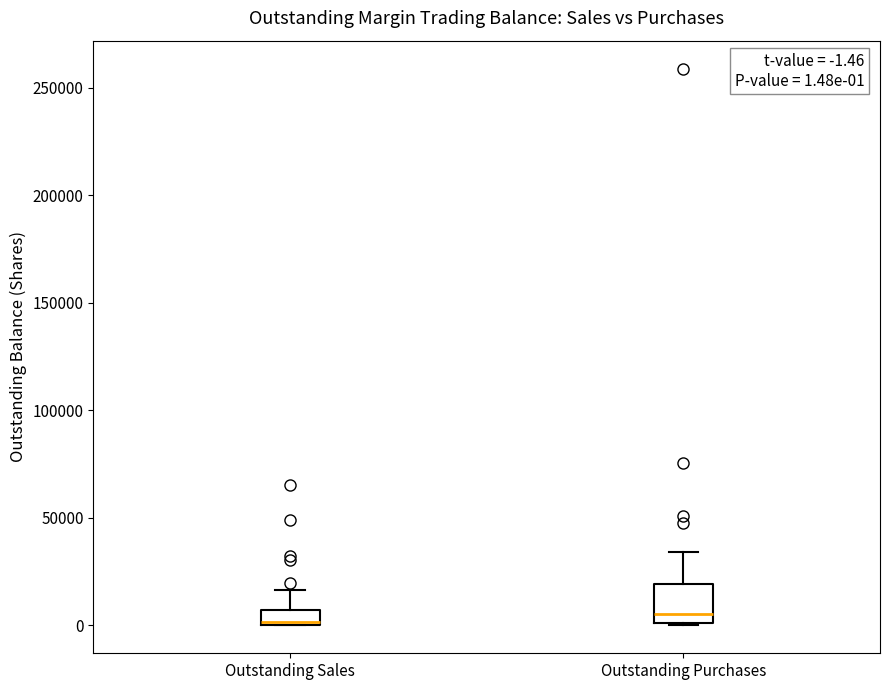

Comparing the boxes themselves (not the whiskers), which one is the tallest?

Outstanding Purchases